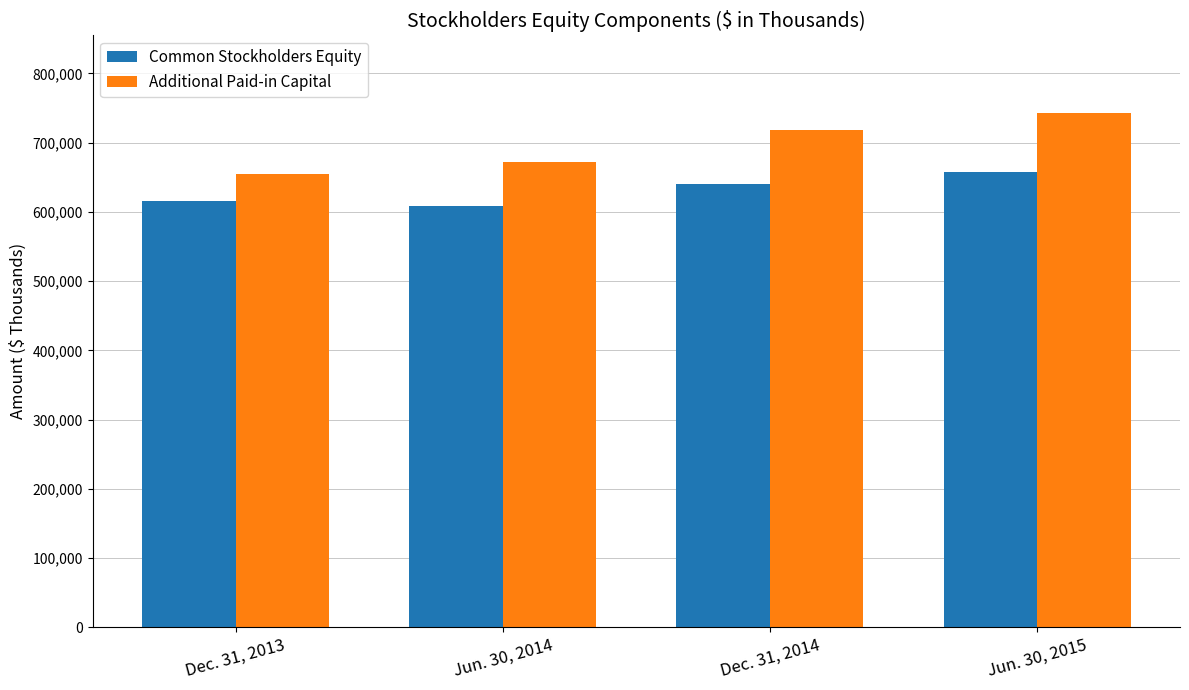

Is it true that Additional Paid-in Capital equals 655143 at Dec. 31, 2013?

True